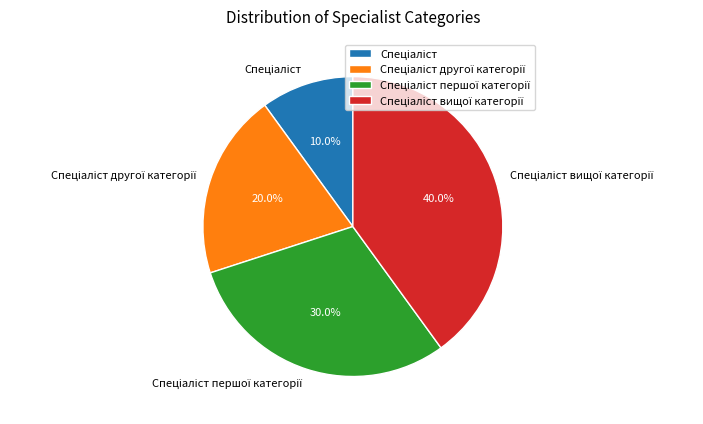

Is there any slice that represents more than half of the pie?

No